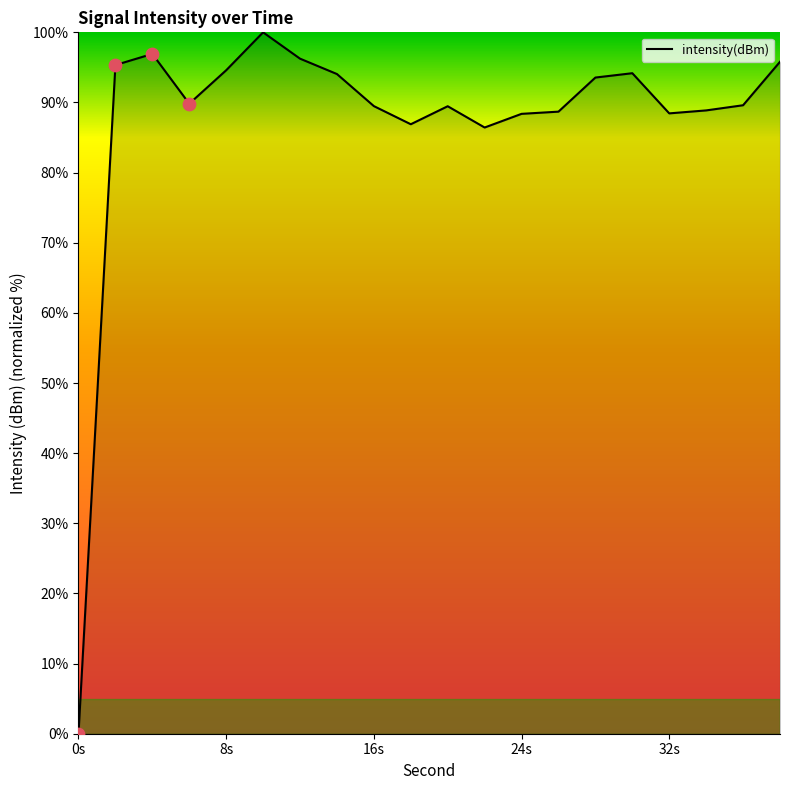

What is the difference between the maximum and minimum values?

100.0